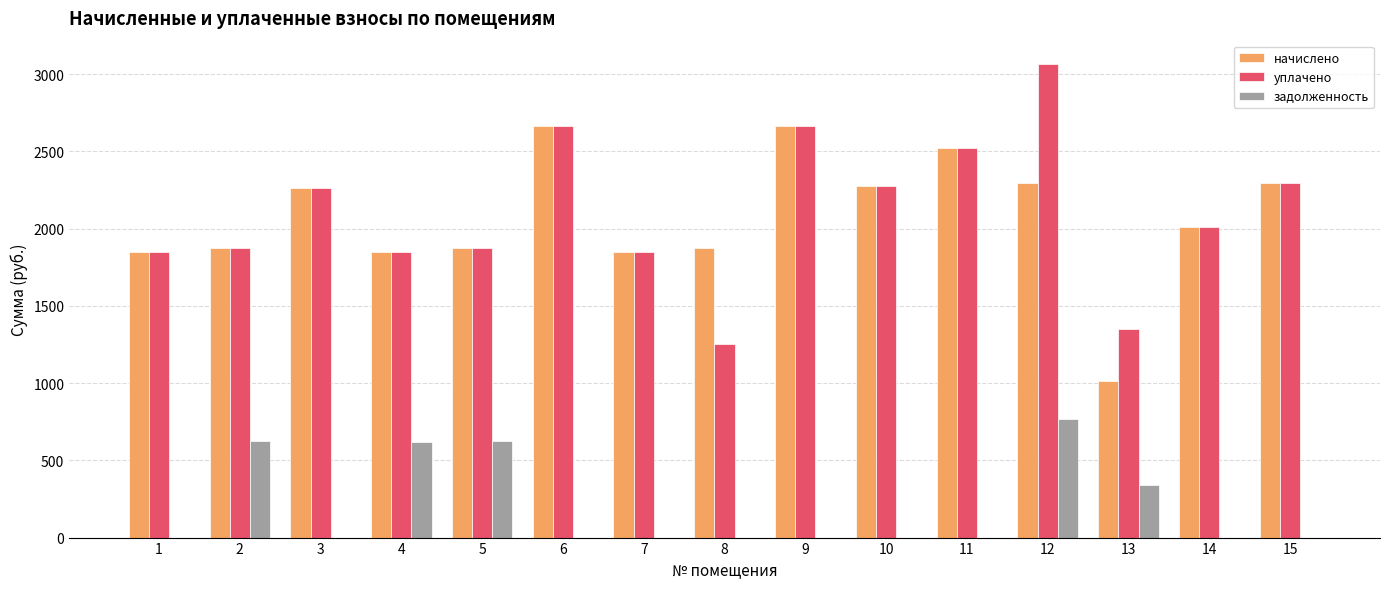

What is the sum of all задолженность values?

2970.5